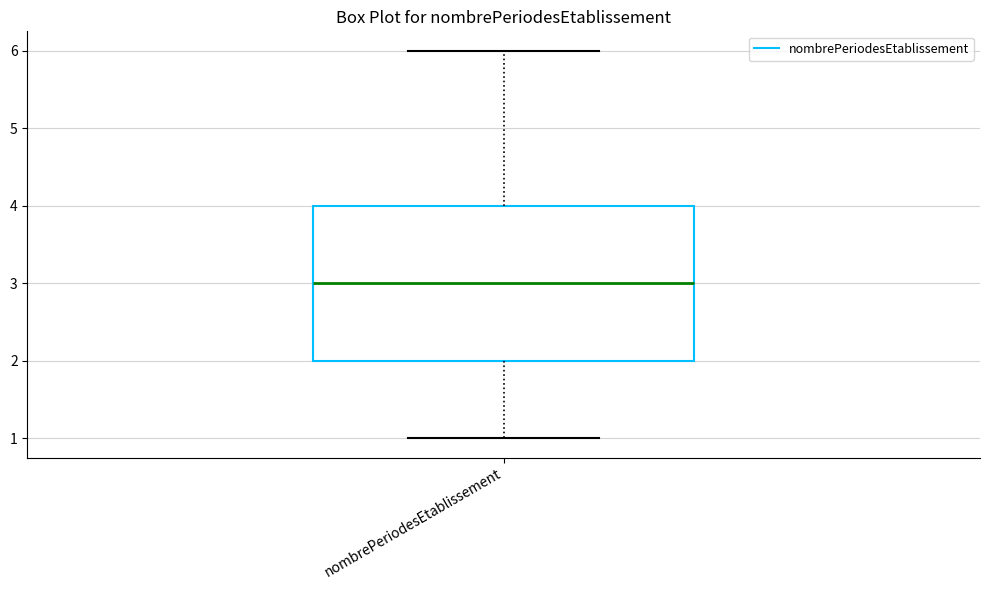

Read this box plot against the y-axis: the position of the median line, the range covered by the box, and the ends of both whiskers. The values are not printed on the chart, so give them approximately, as read against the axis.

median 3, box 2 to 4, whiskers 1 to 6